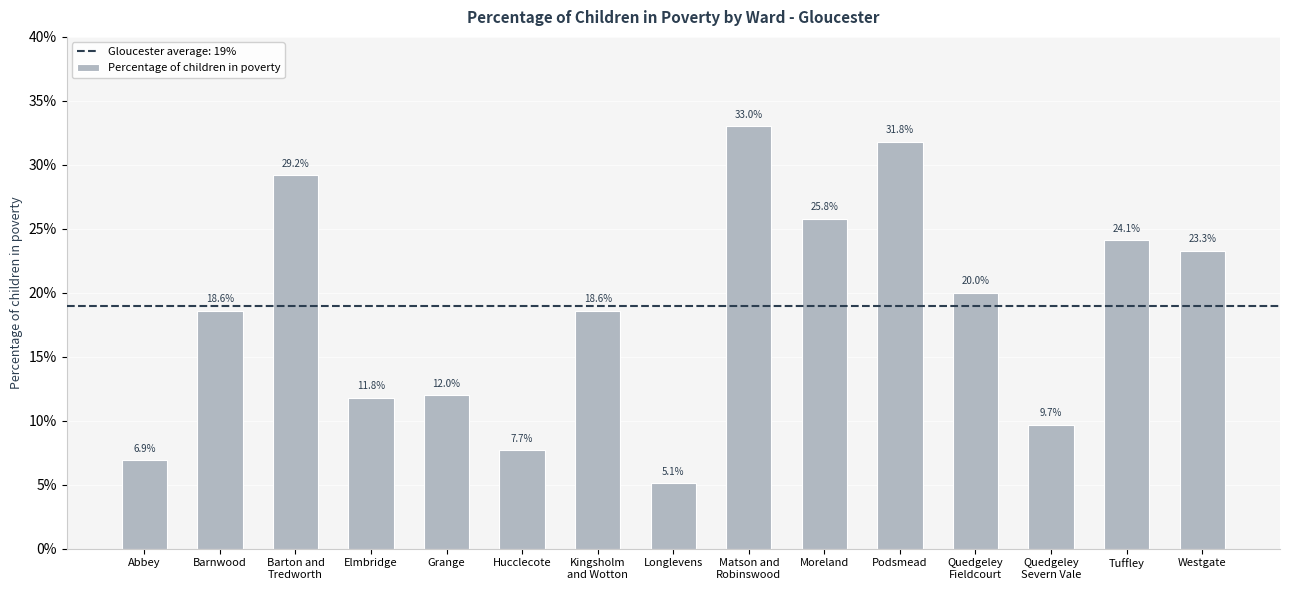

Reading left to right, extract all data points from this chart.

0.1	0.2	0.3	0.1	0.1	0.1	0.2	0.1	0.3	0.3	0.3	0.2	0.1	0.2	0.2